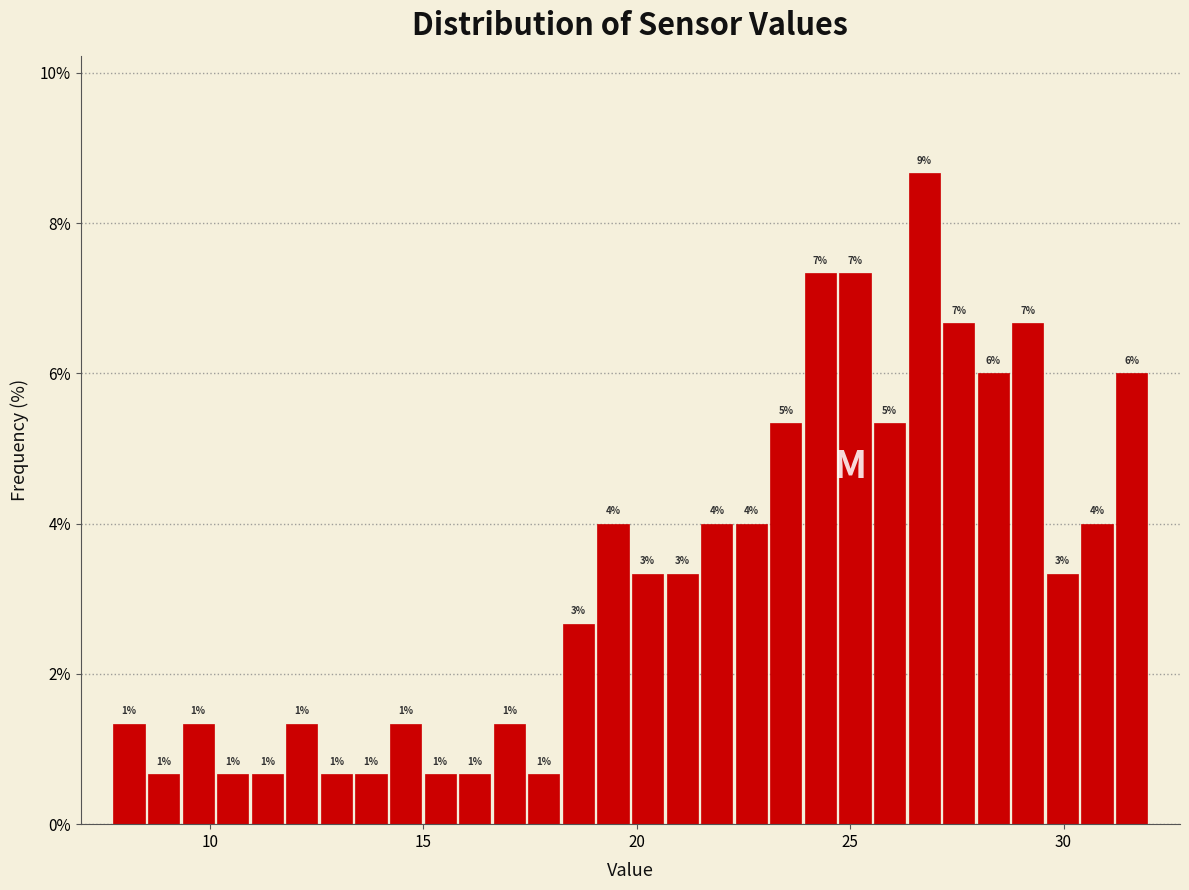

Around what value on the x-axis is the tallest bar? Give the approximate position of its centre, as read against the axis.

26.5